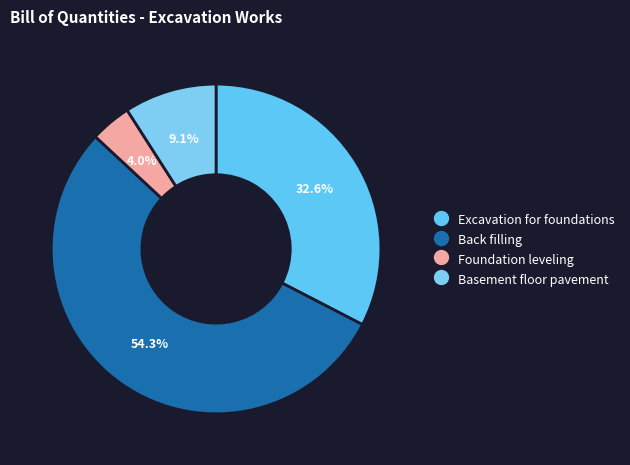

Is it true that Basement floor pavement is 20% of the pie?

False